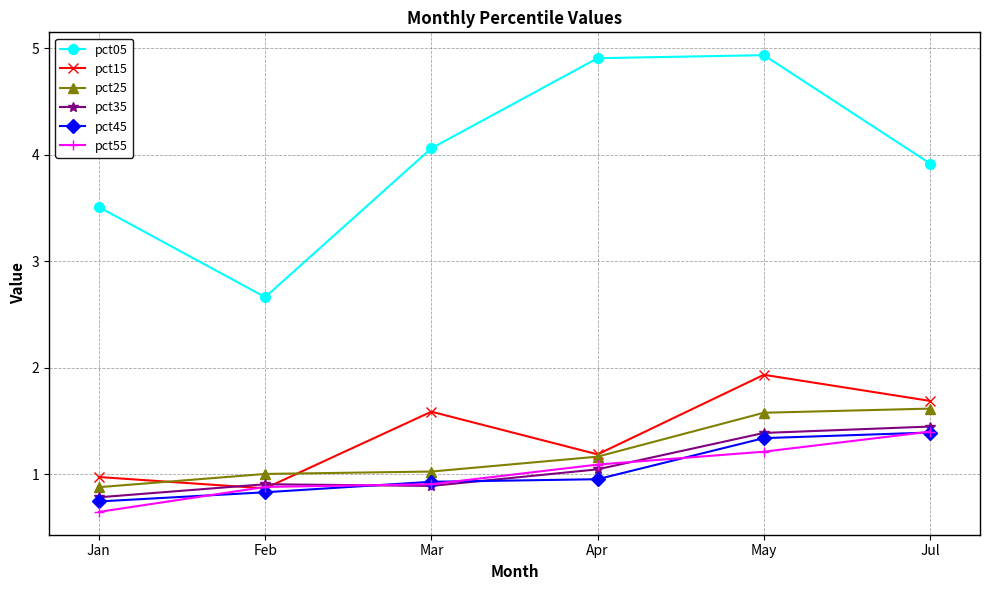

What is the greatest value displayed?

4.9